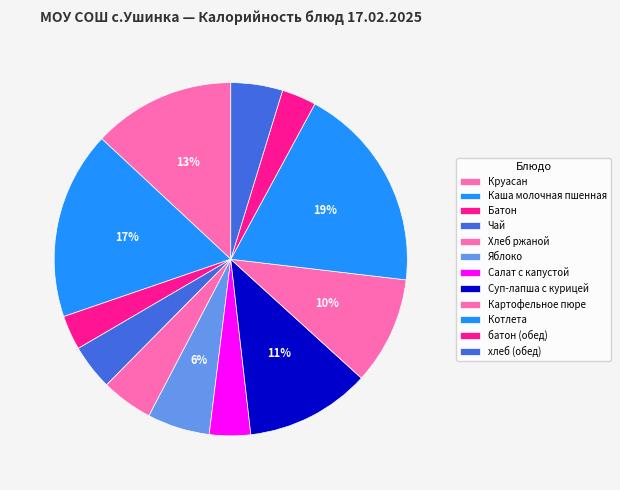

How many slices are in this pie chart?

12